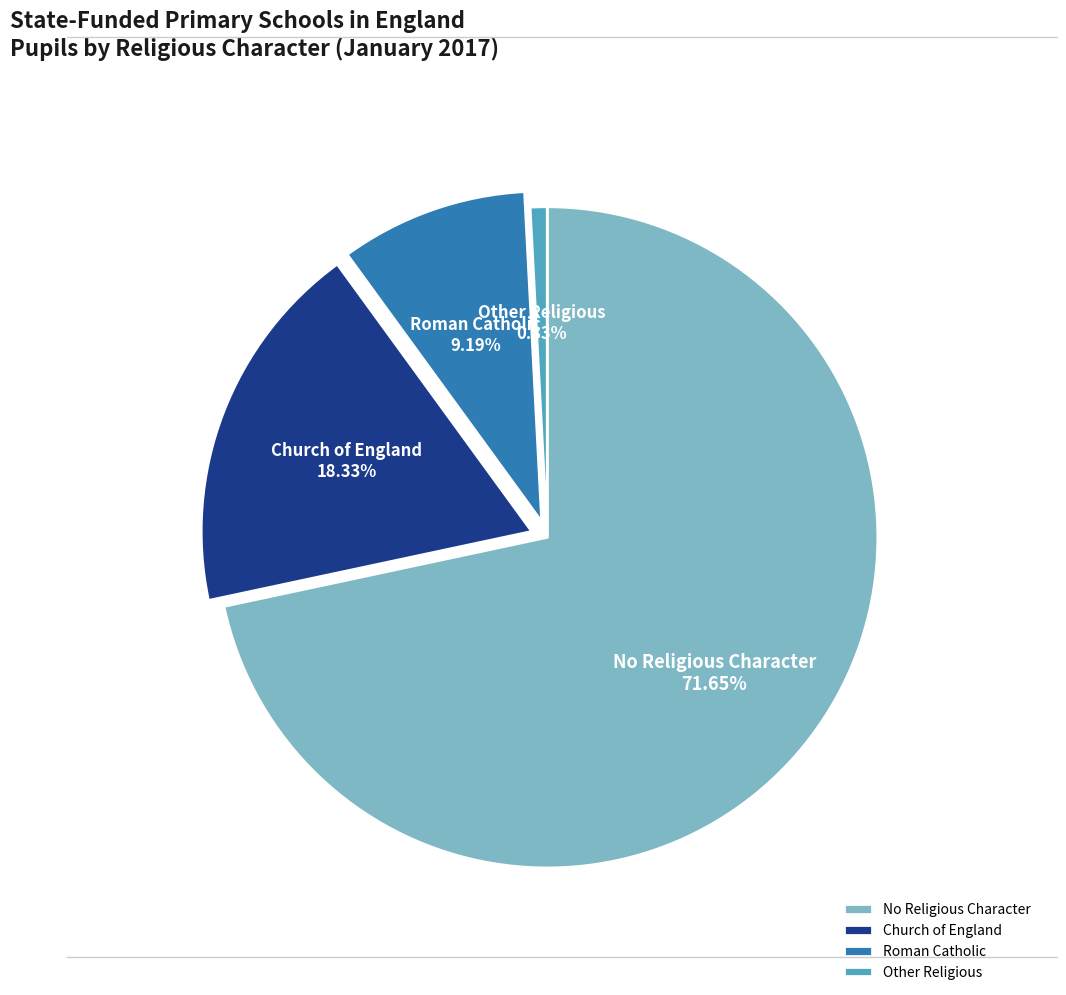

Rank the categories by value from lowest to highest.

Other Religious, Roman Catholic, Church of England, No Religious Character